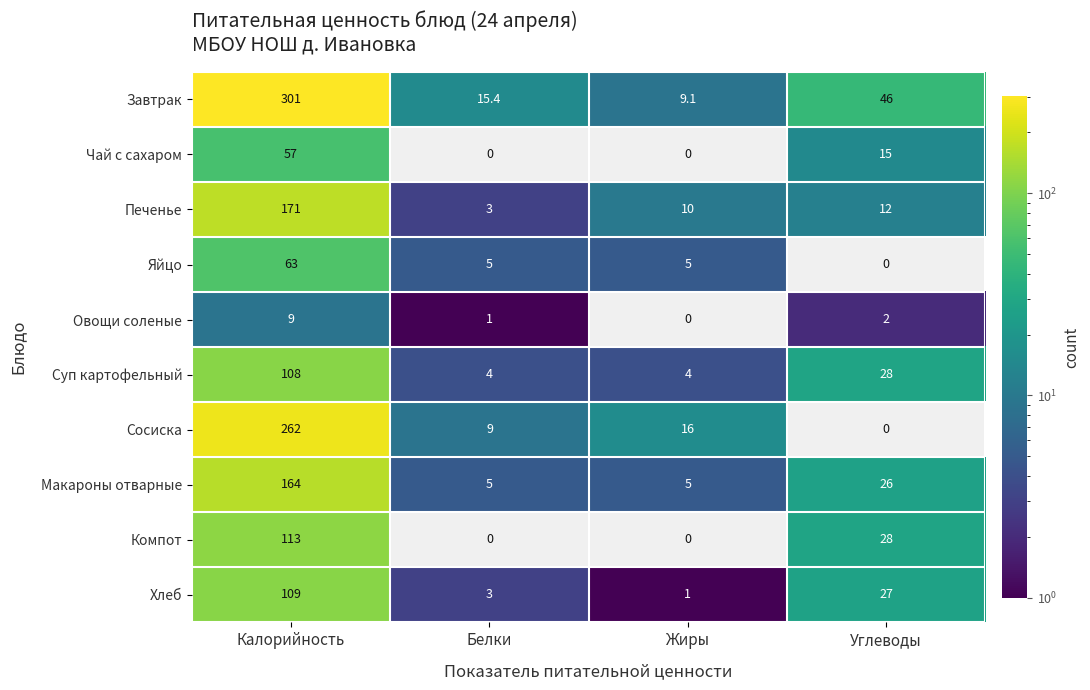

Count the number of categories in the chart.

4